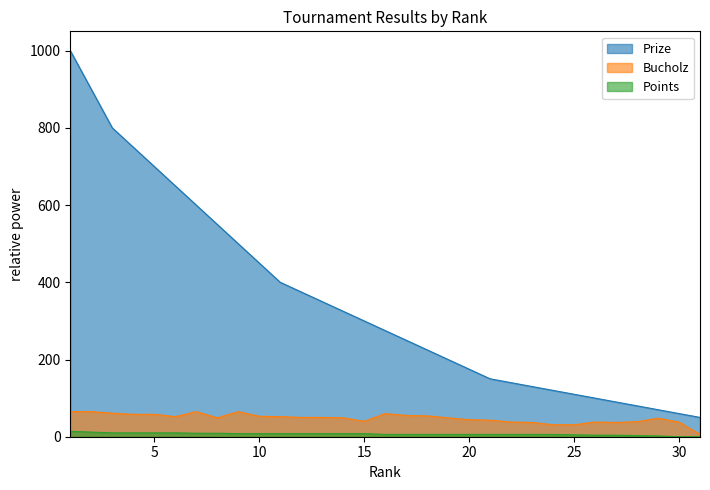

True or false: Points has more than 2 interior local peaks.

False